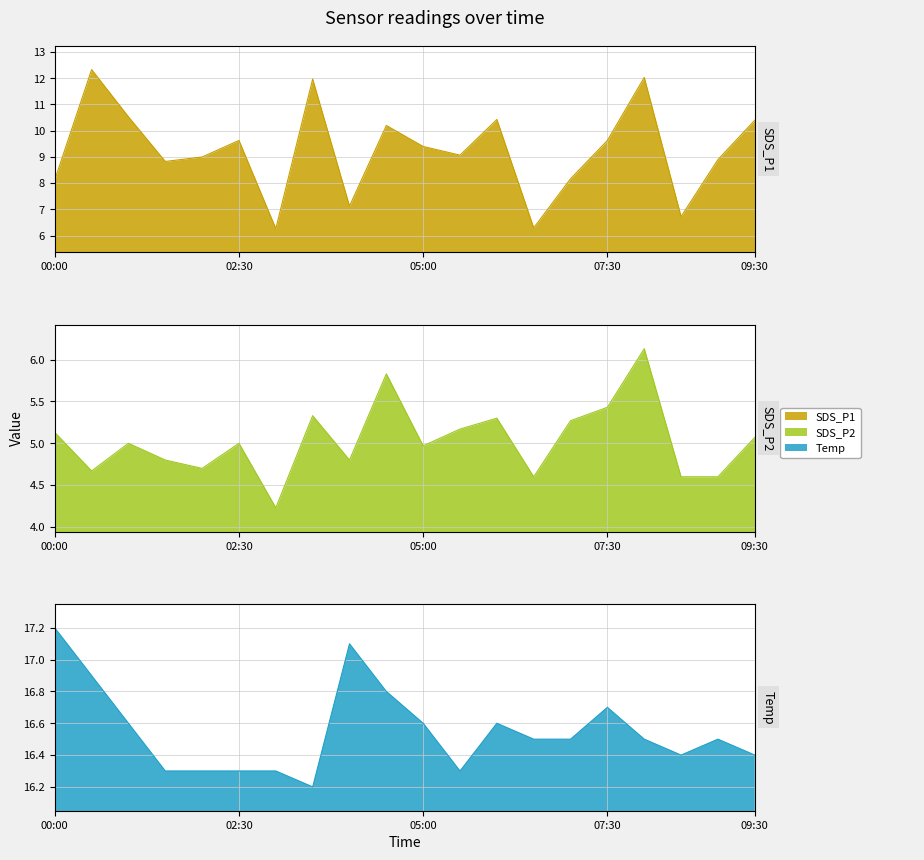

What is the total value across all series at 02:30?

30.9